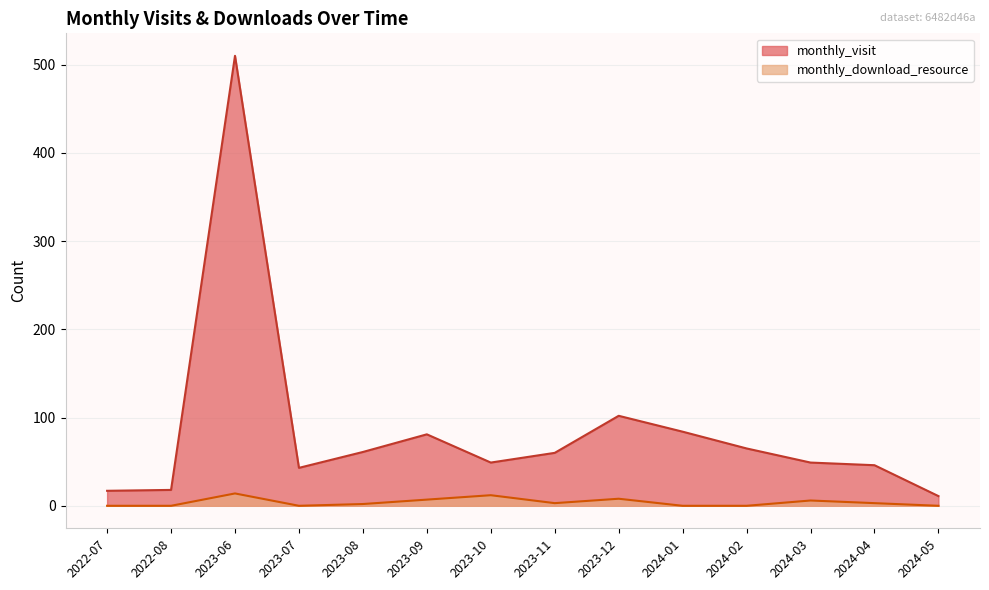

What is the sum of all monthly_visit values?

1196